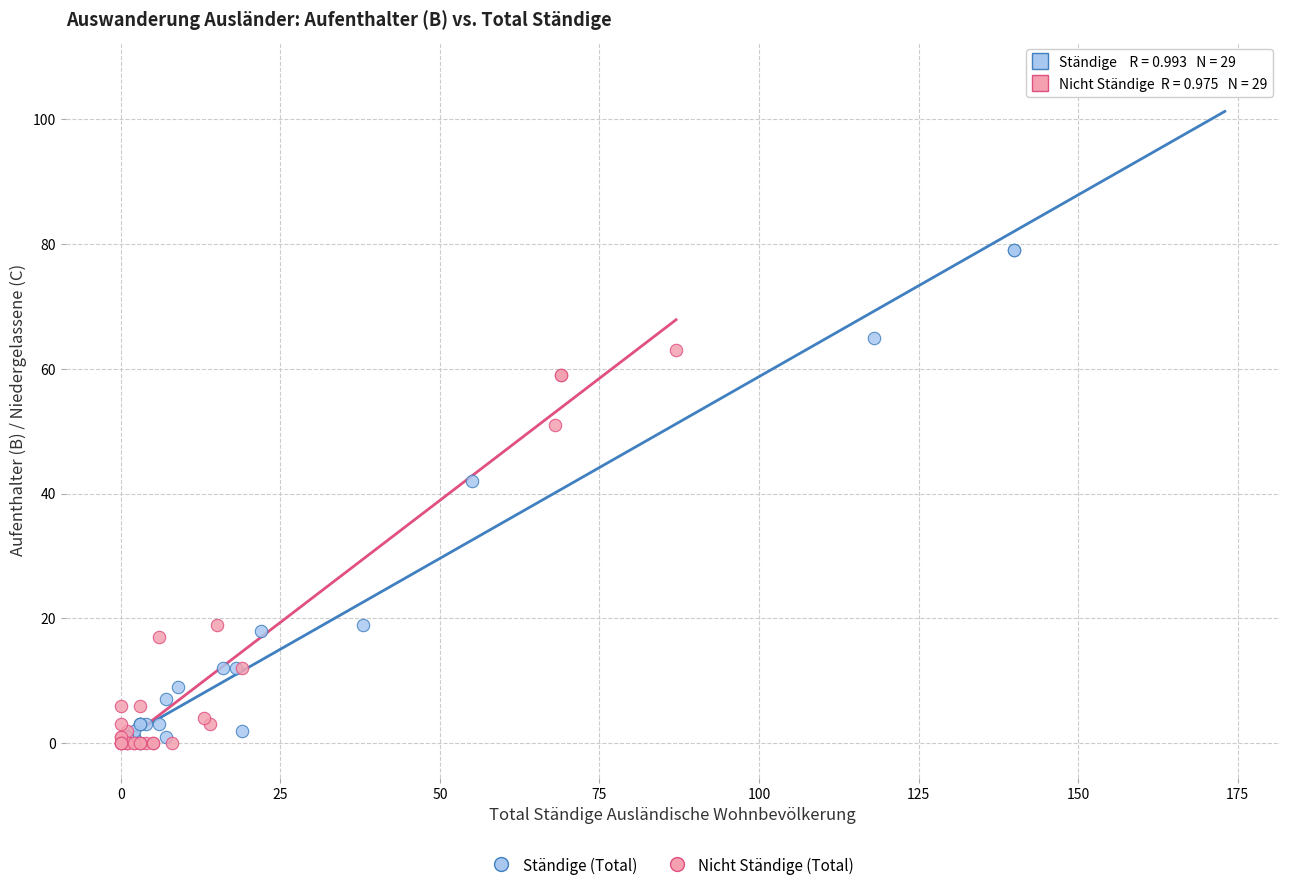

Which series reaches the maximum Y coordinate?

Ständige (Total)